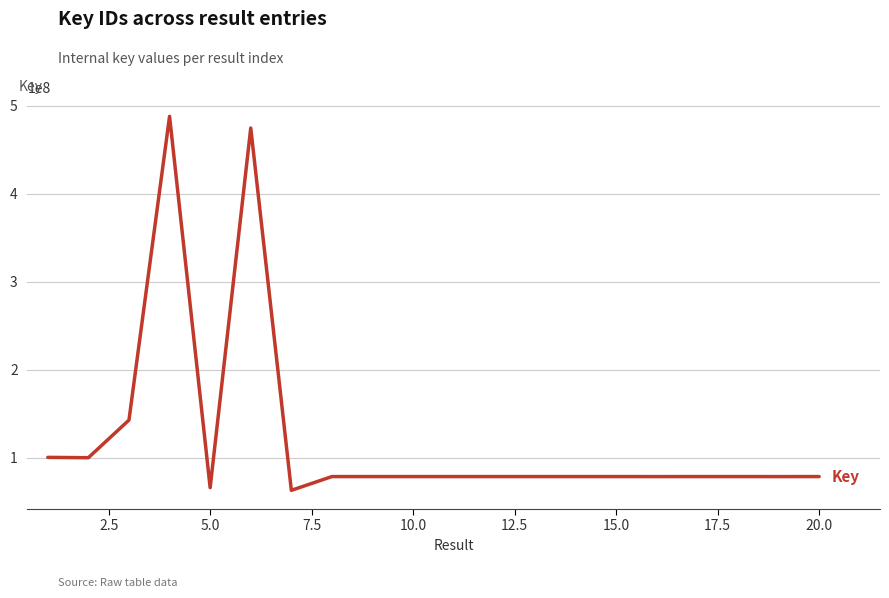

What is the difference between the maximum and minimum values?

425003962